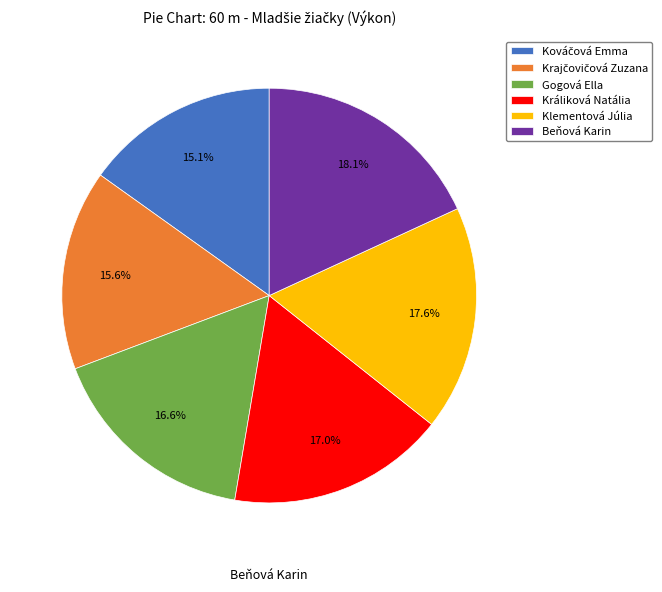

What is the ratio of the value at Klementová Júlia to the value at Gogová Ella?

1.1